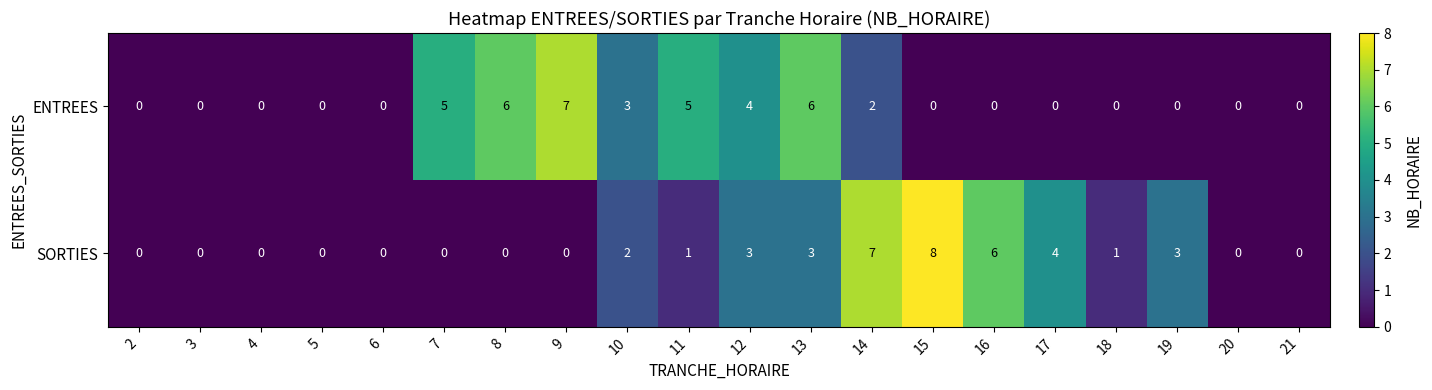

Between 3 and 7, which series saw the biggest shift?

ENTREES